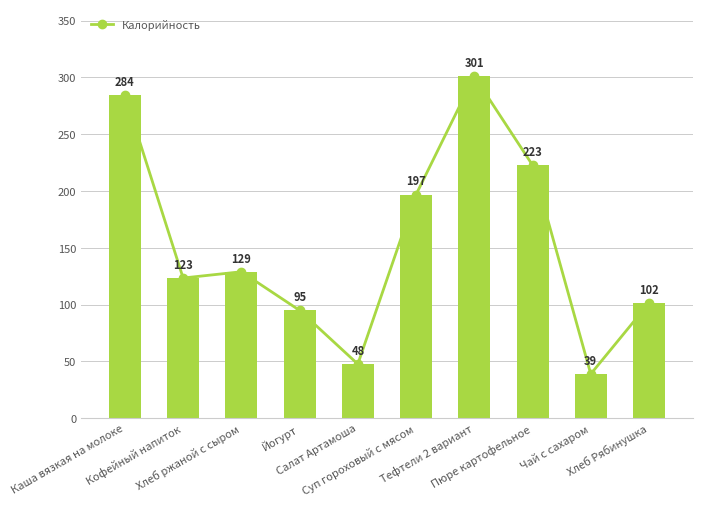

What is the change in value from Чай с сахаром to Хлеб Рябинушка?

+62.5